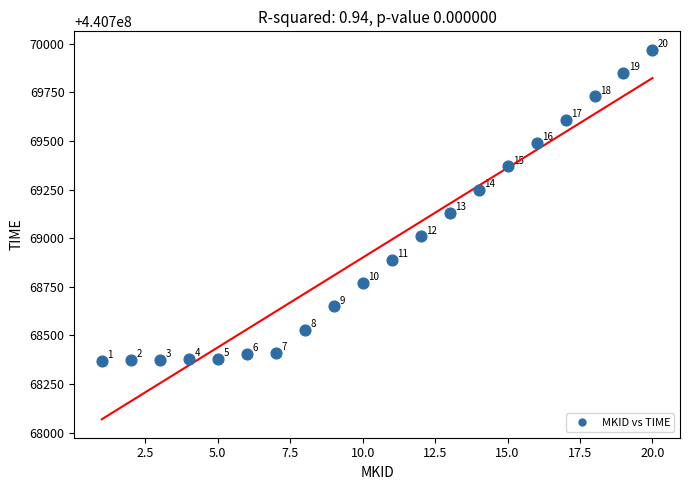

What Y value in the scatter plot is closest to 440769168?

440769129.1